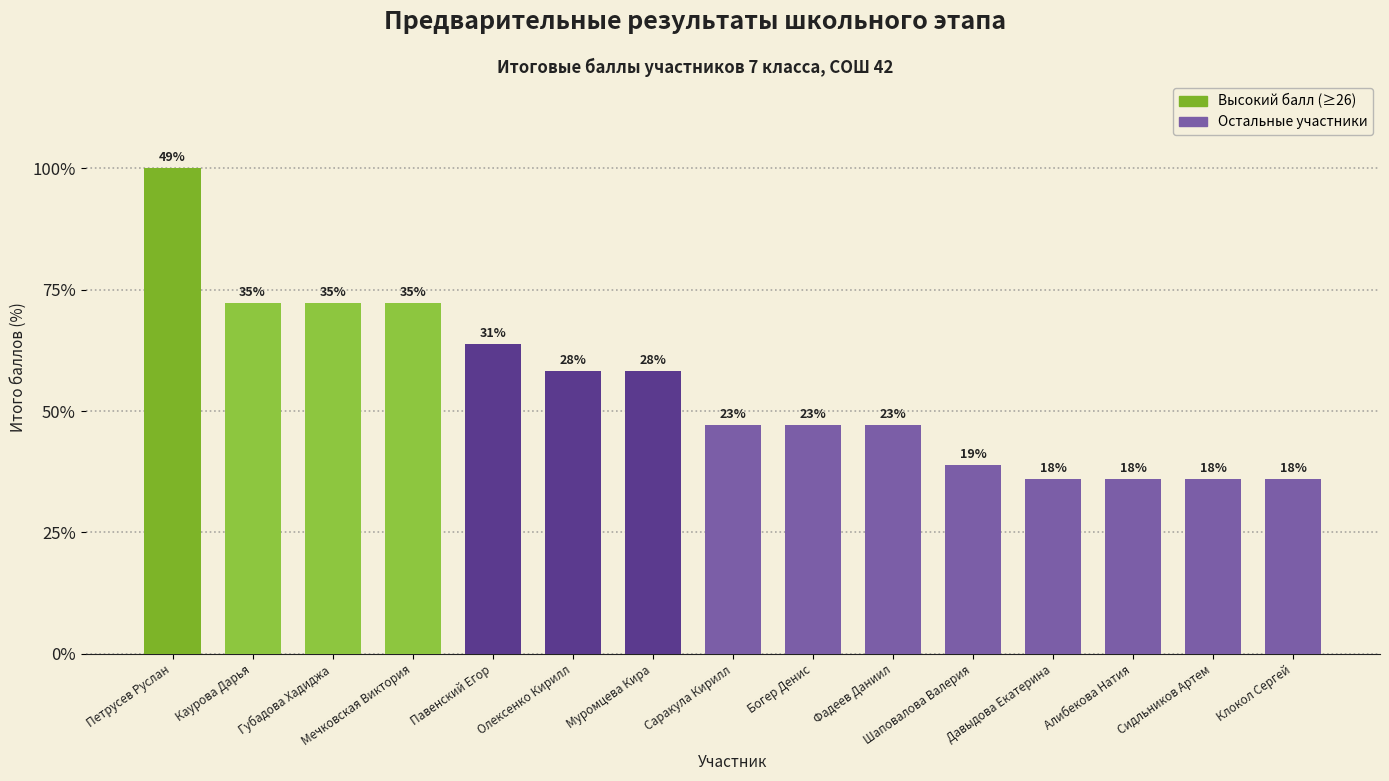

The value at Каурова Дарья is 7. True or false?

False